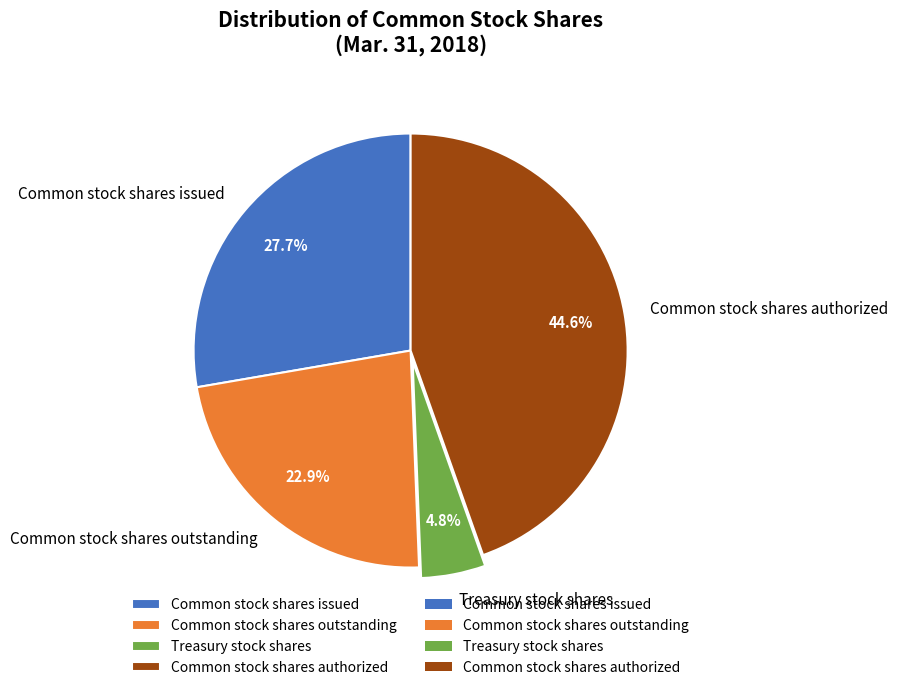

To the nearest percent, what is the average slice percentage?

25%